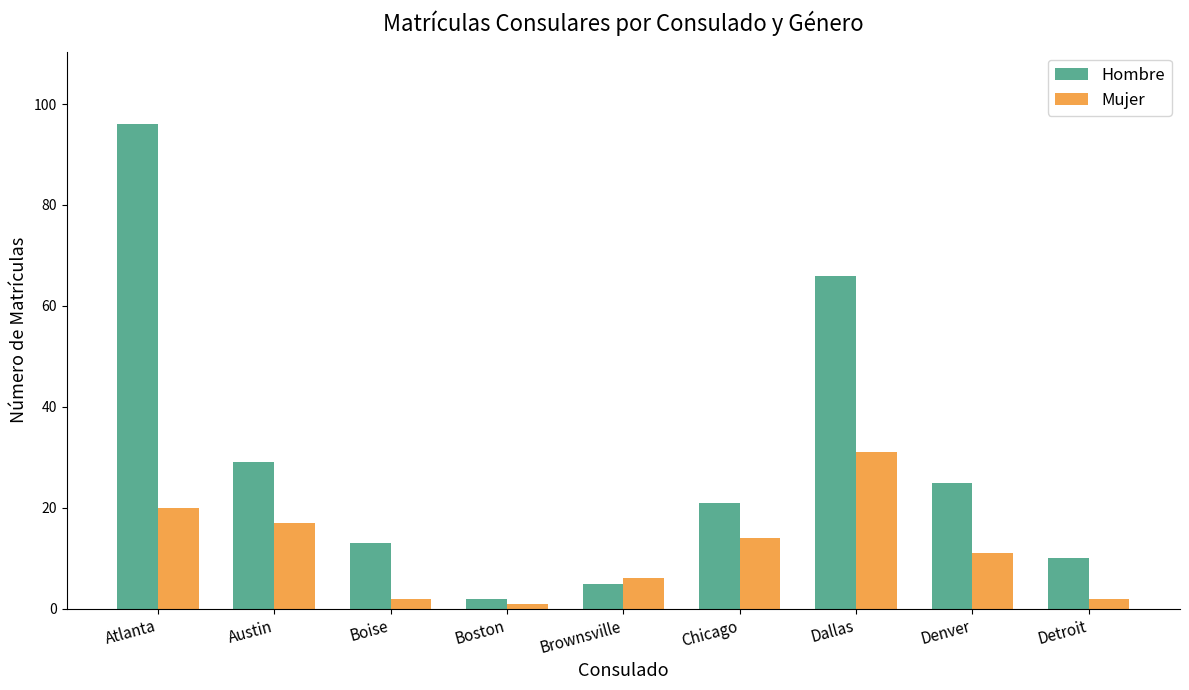

Is the value of Hombre at Brownsville greater than the value of Mujer at Atlanta?

No